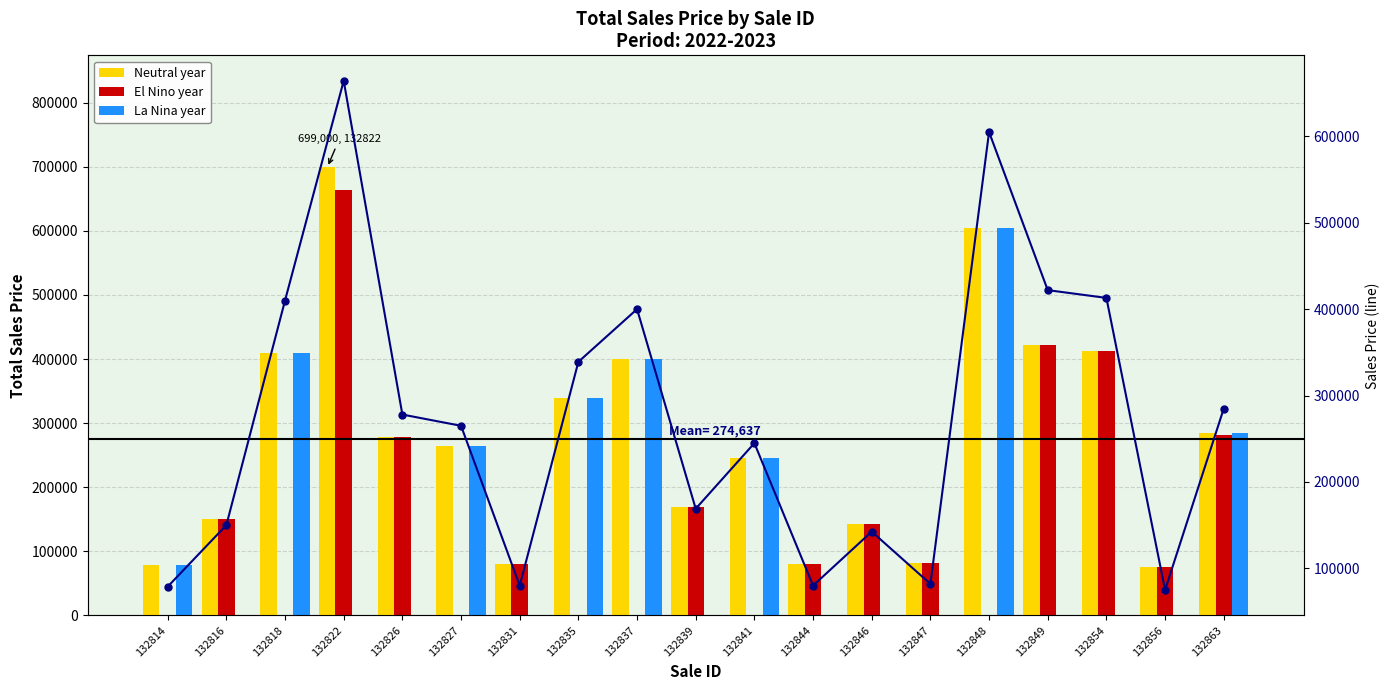

The La Nina year series shows -286567 at 132846. True or false?

False